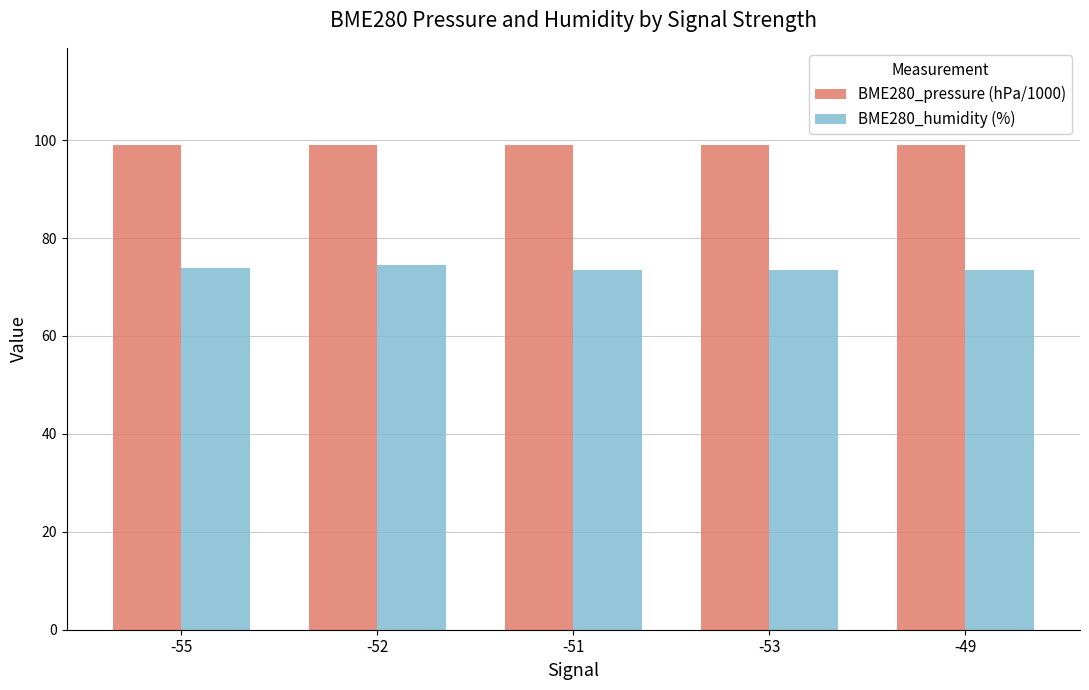

What is the minimum value shown in the chart?

73.5